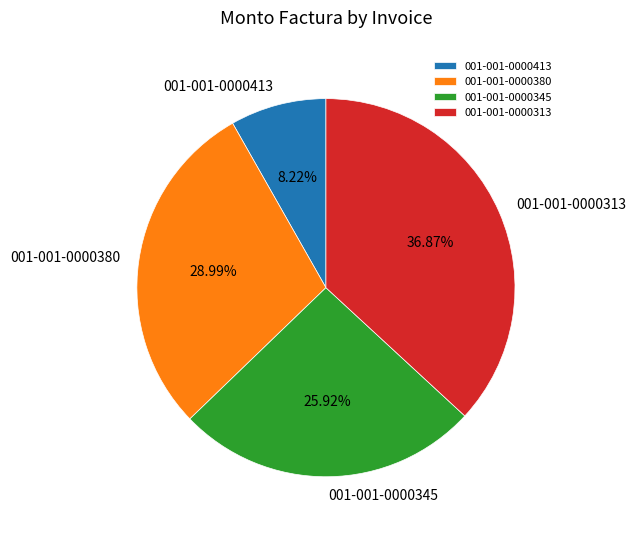

How many slices are in this pie chart?

4